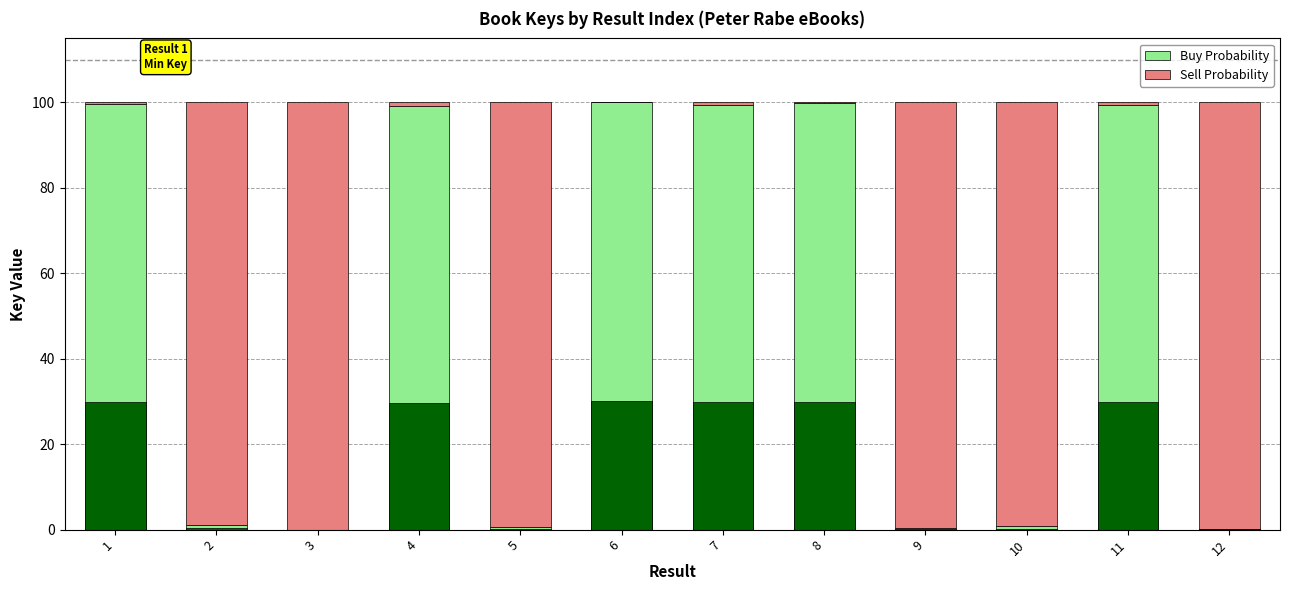

The value of Sell Probability at 10 is 27.1. True or false?

False